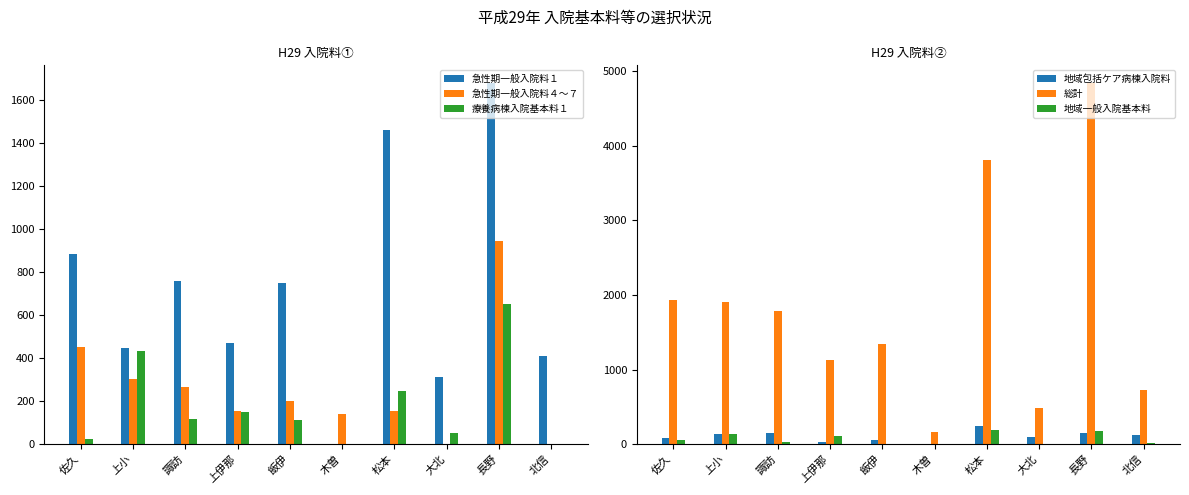

What is the total value across all series at 飯伊?

2464